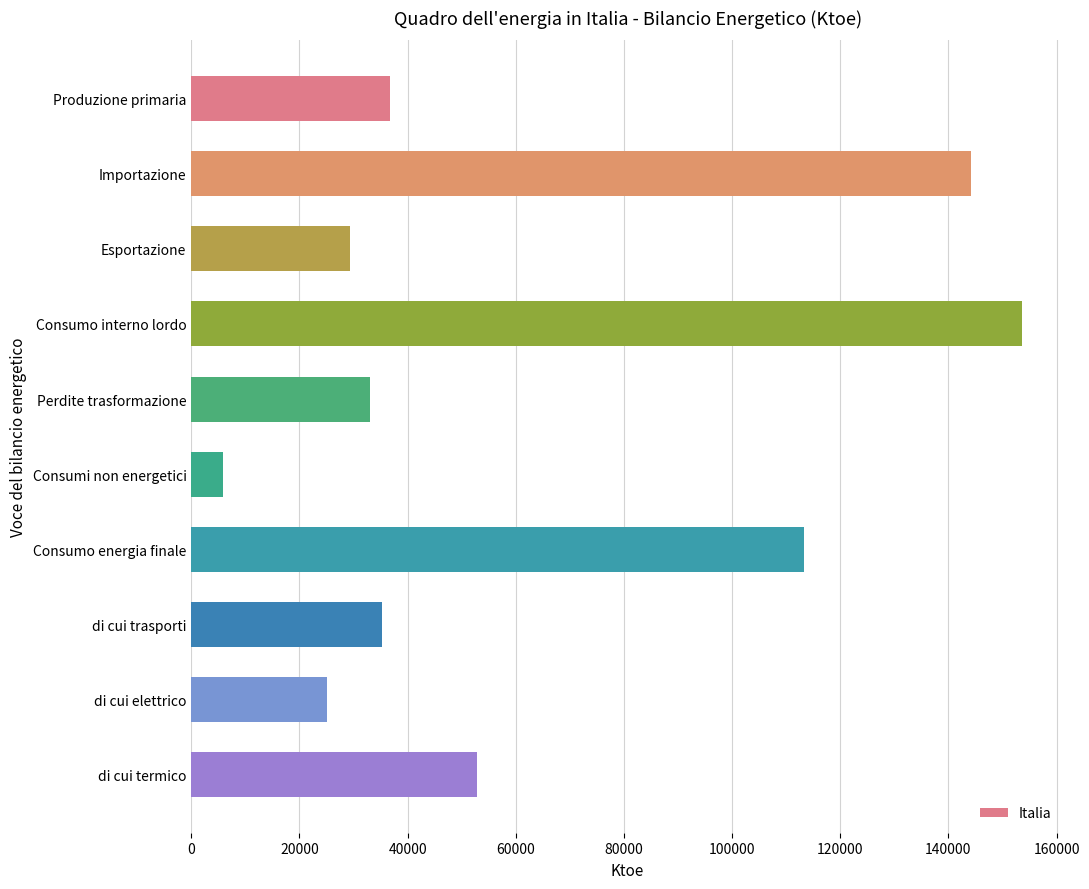

Rank the categories by value from lowest to highest.

Consumi non energetici, di cui elettrico, Esportazione, Perdite trasformazione, di cui trasporti, Produzione primaria, di cui termico, Consumo energia finale, Importazione, Consumo interno lordo